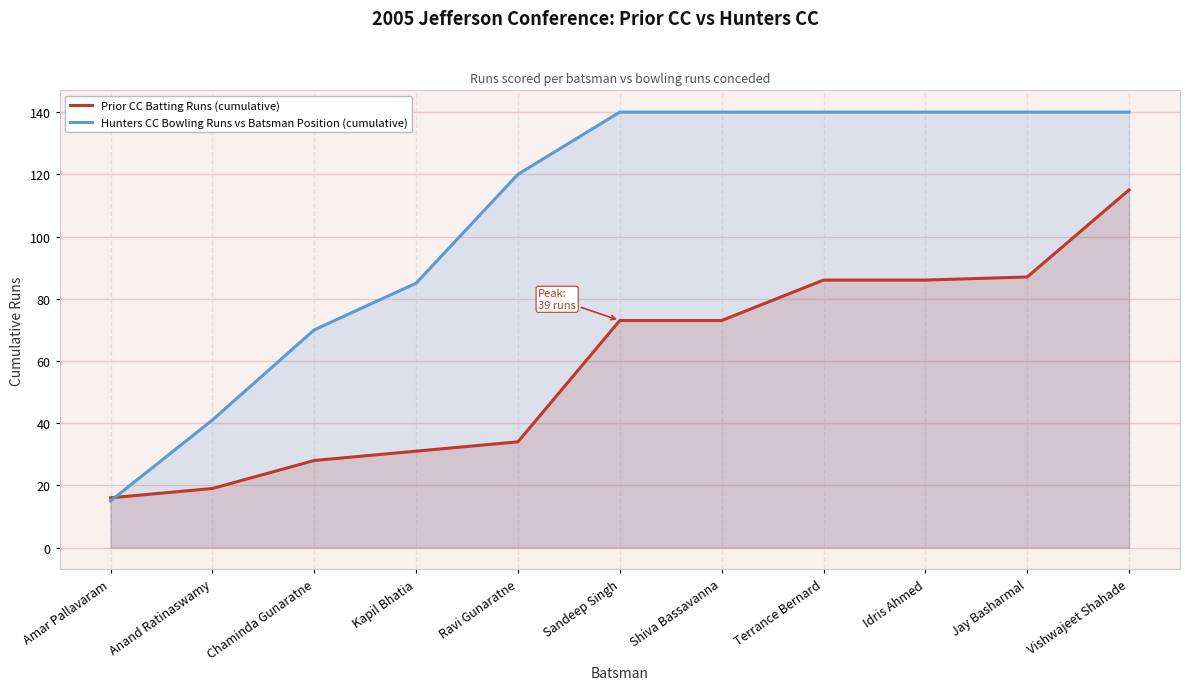

What value does the Hunters CC Bowling Runs vs Batsman Position (cumulative) series have at Anand Ratinaswamy?

41